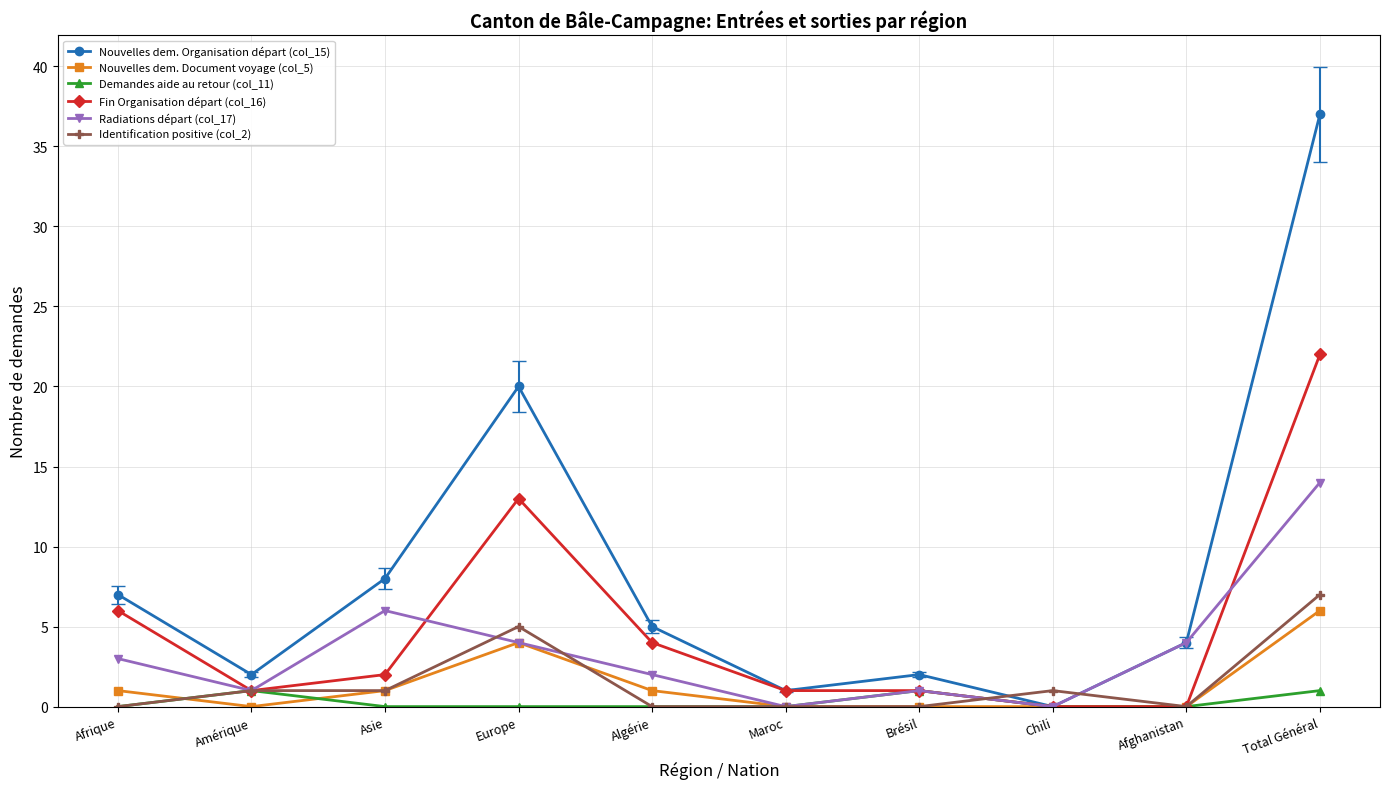

What position from the left is Maroc?

6